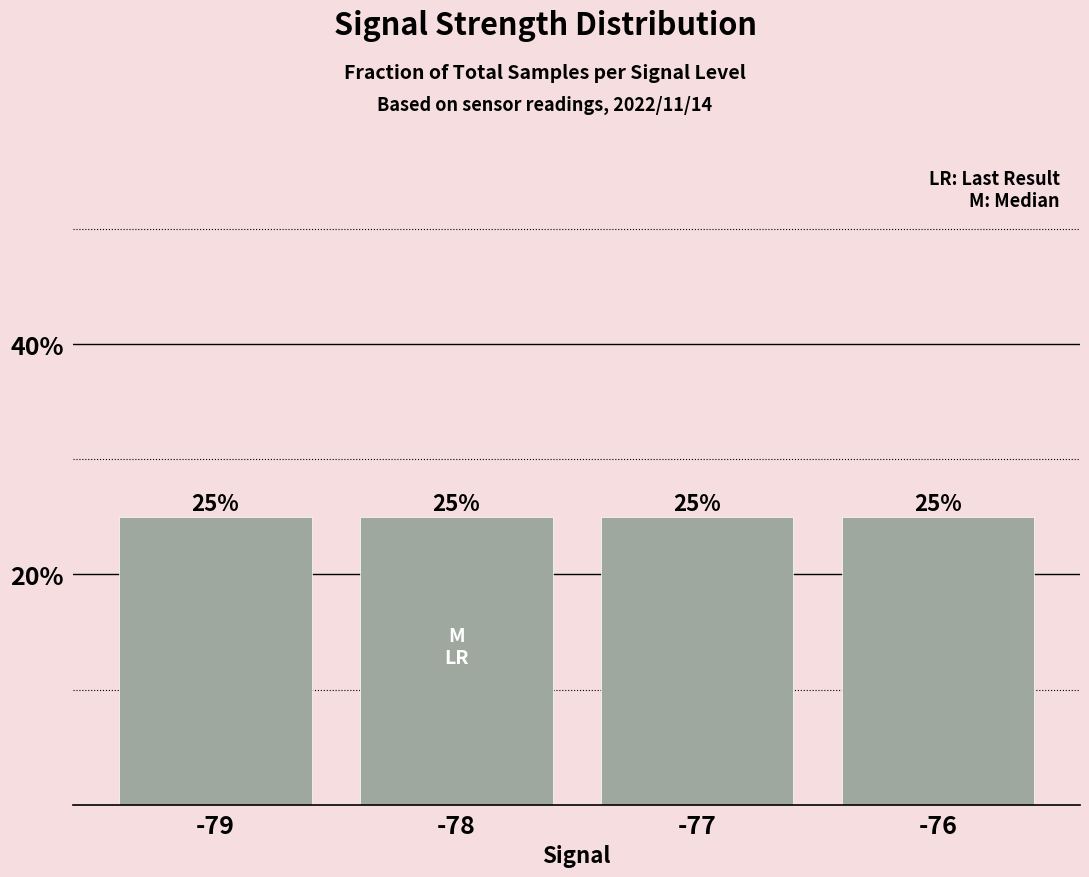

Rank the categories by value from lowest to highest.

-76, -77, -79, -78